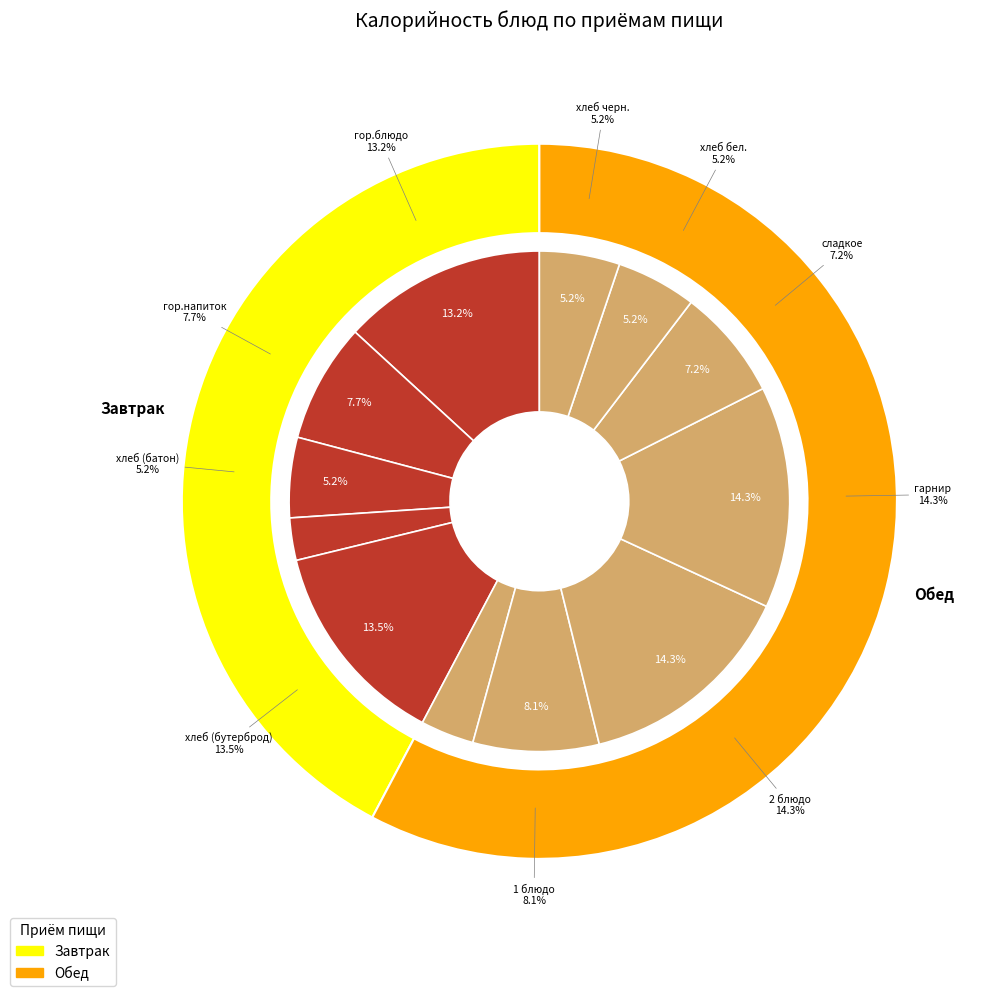

What is the largest slice in the pie chart?

гарнир